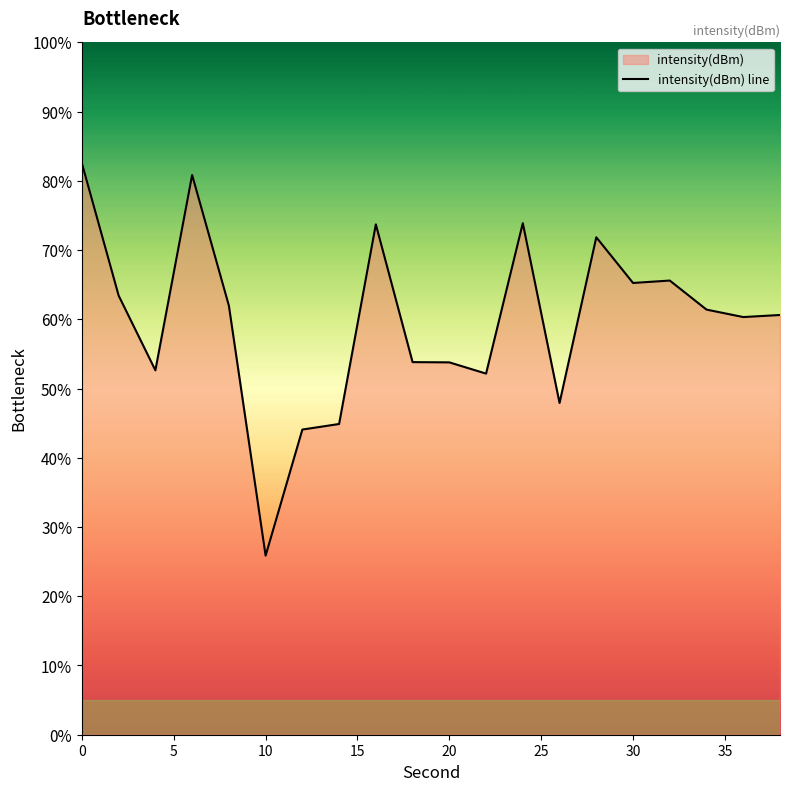

How many lines are shown in the chart?

1